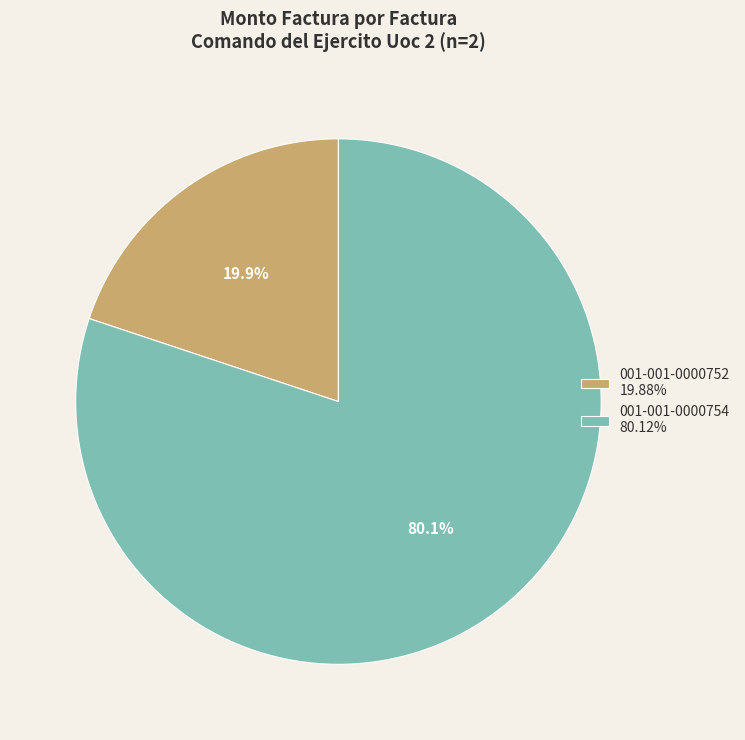

Do 001-001-0000754 and 001-001-0000752 together represent more than half of the pie?

Yes